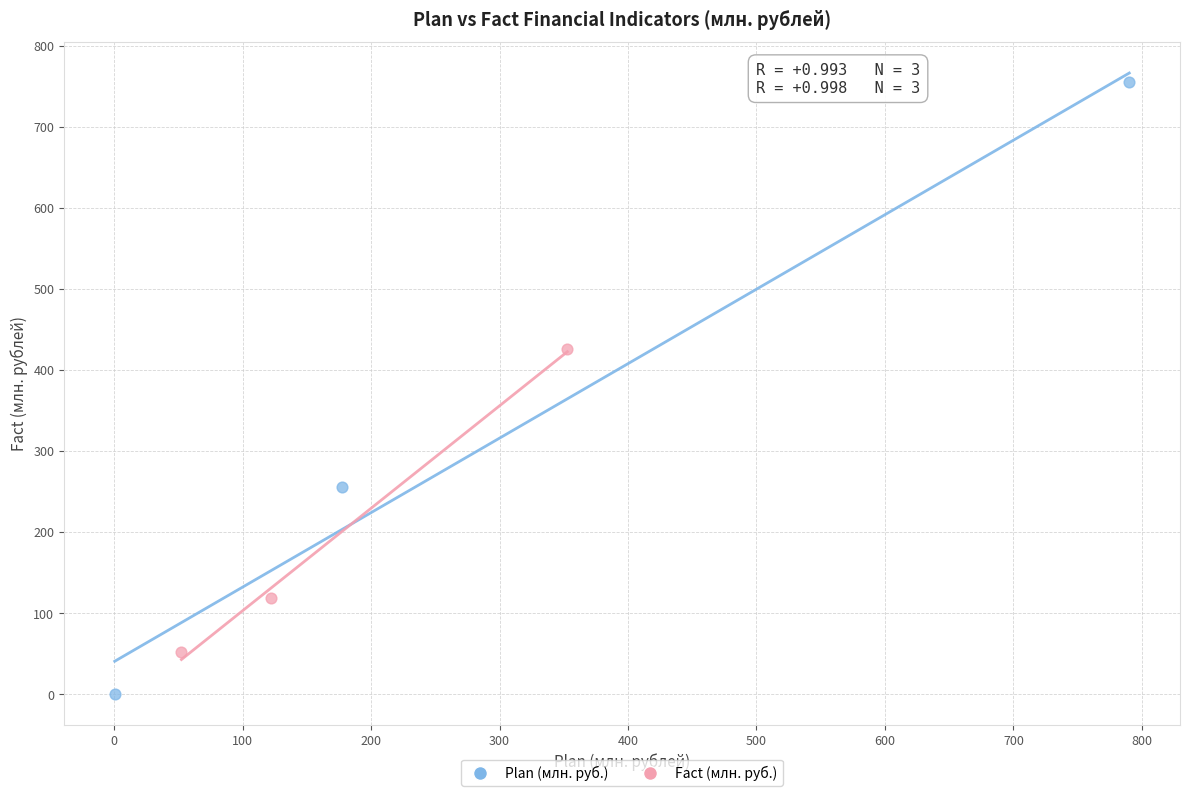

Which series reaches the maximum Y coordinate?

Plan (млн. руб.)